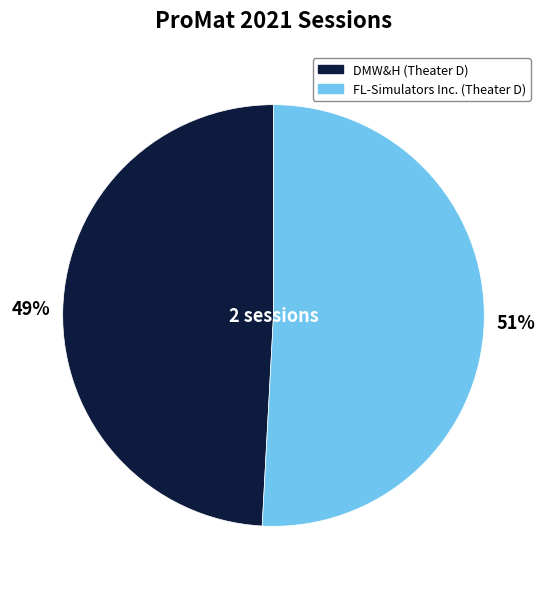

Combined, do FL-Simulators Inc. (Theater D) and DMW&H (Theater D) account for over 50%?

Yes